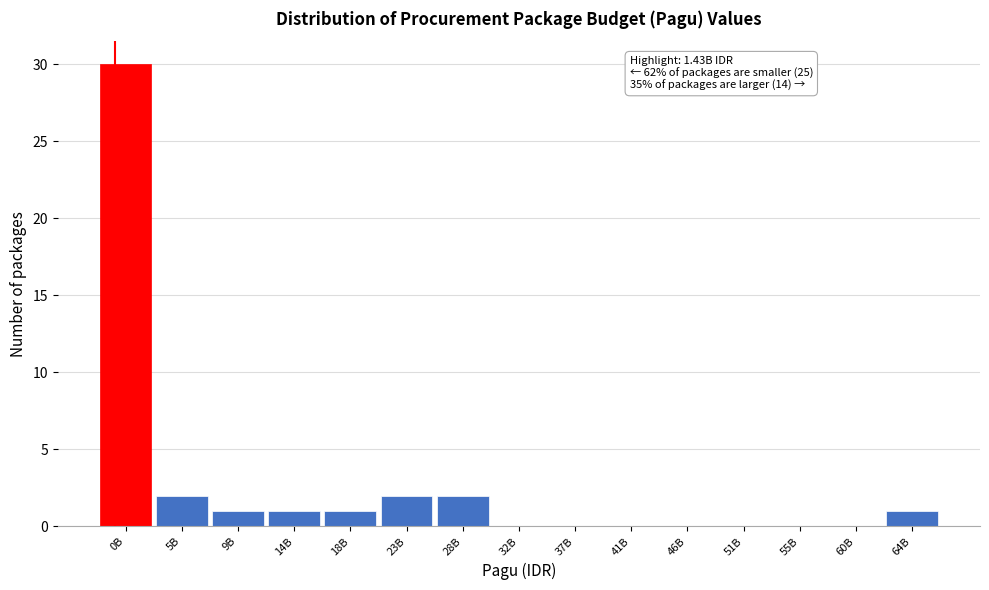

Reading left to right, extract all data points from this chart.

0B=30	5B=2	9B=1	14B=1	18B=1	23B=2	28B=2	32B=0	37B=0	41B=0	46B=0	51B=0	55B=0	60B=0	64B=1